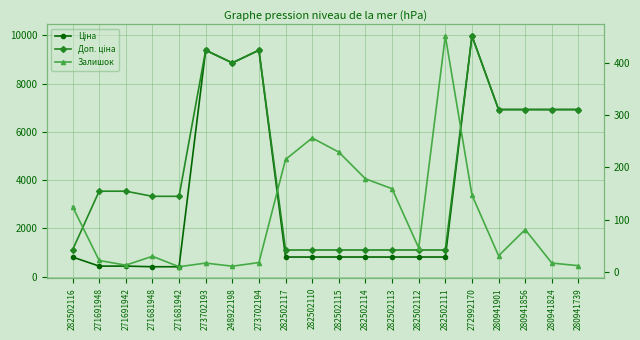

True or false: Залишок and Ціна cross at least once.

False